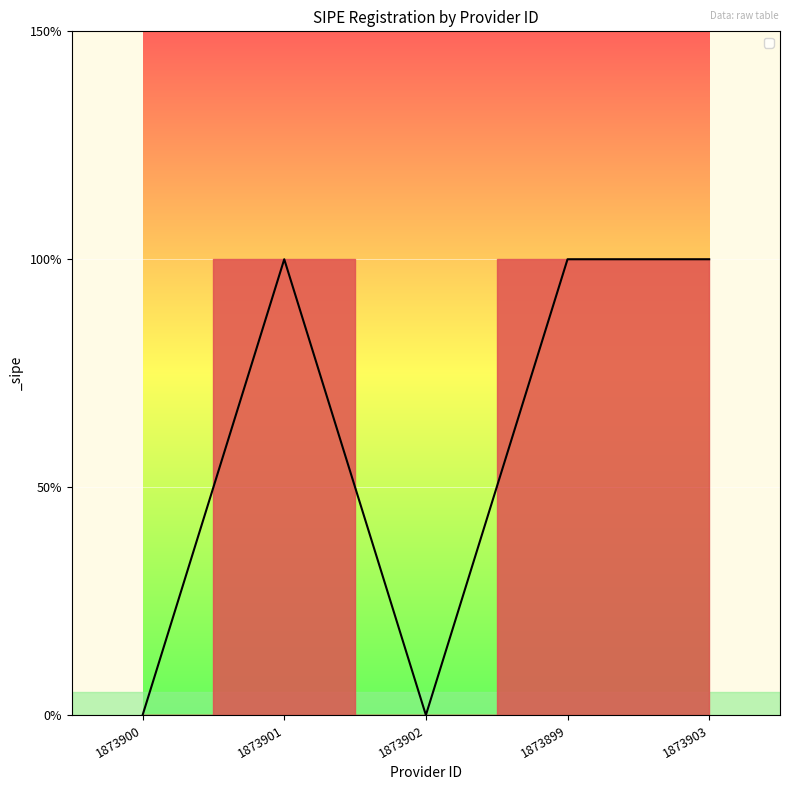

What is the average value?

1